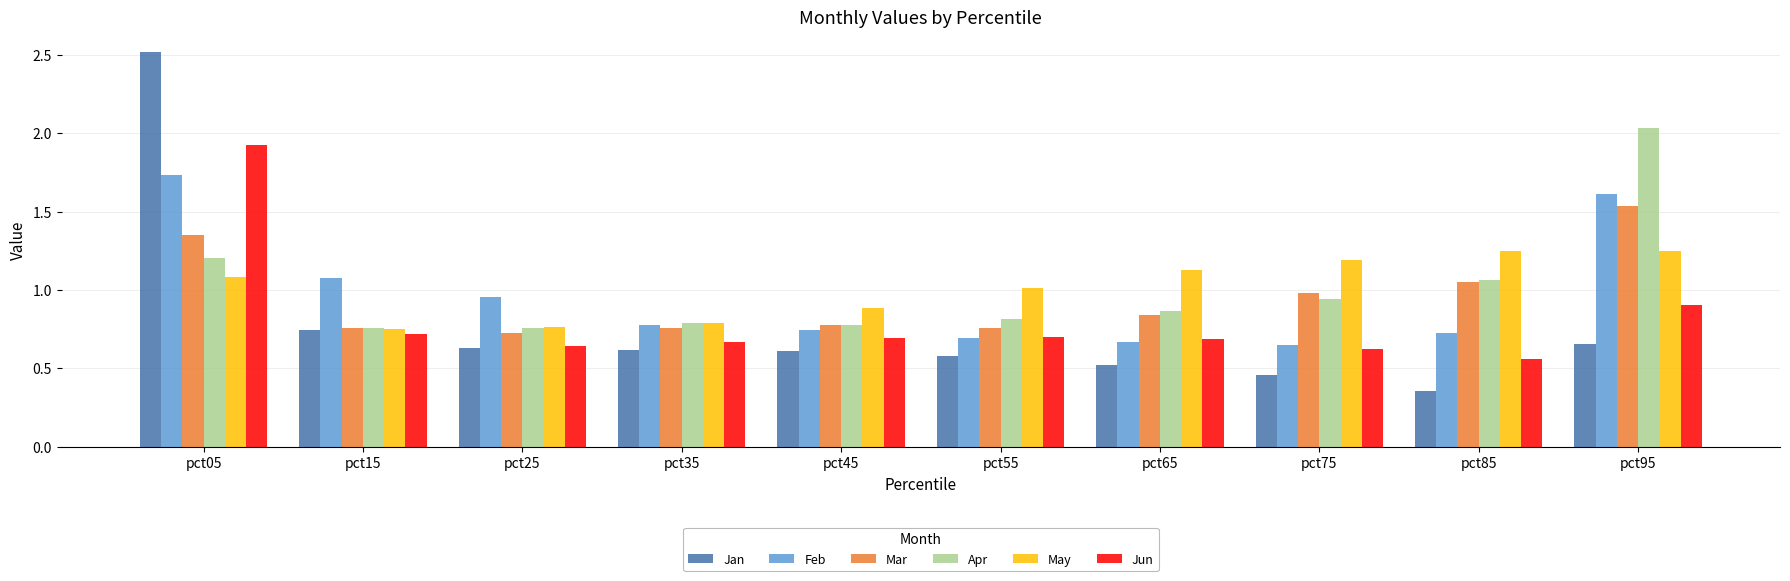

List the series in order of their peak value, highest first.

Jan, Apr, Jun, Feb, Mar, May